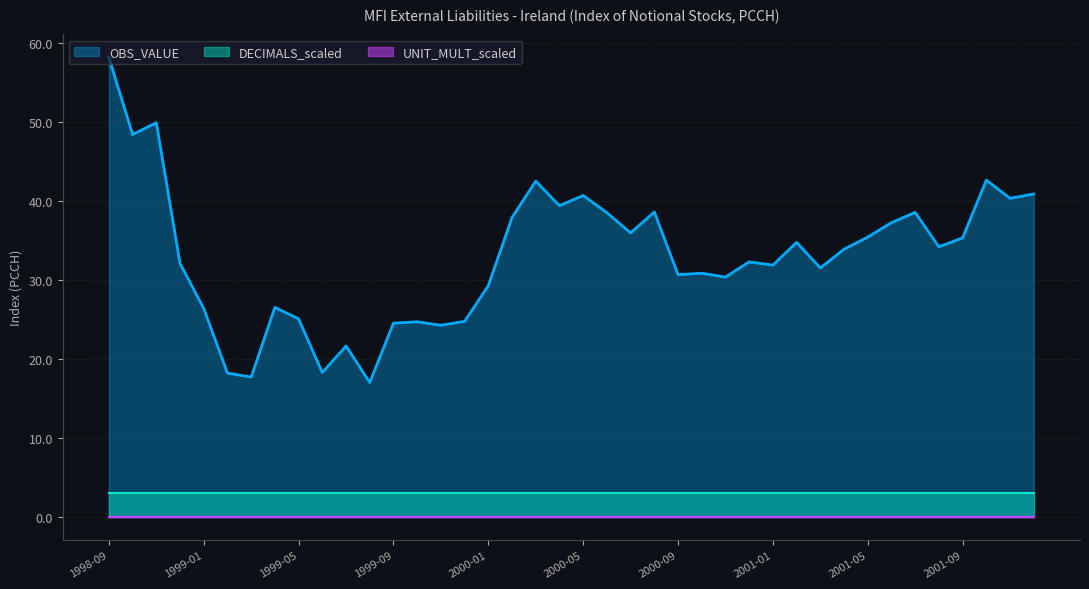

Which label corresponds to the largest value in the chart?

1998-09